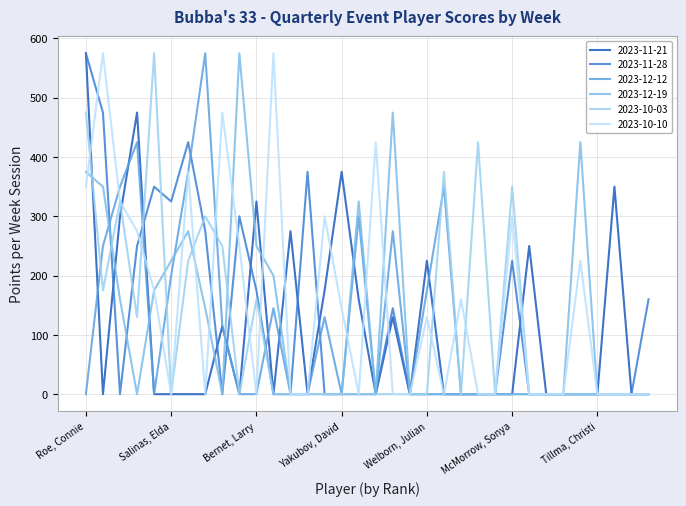

At which category is the sum across all series the highest?

Roe, Connie